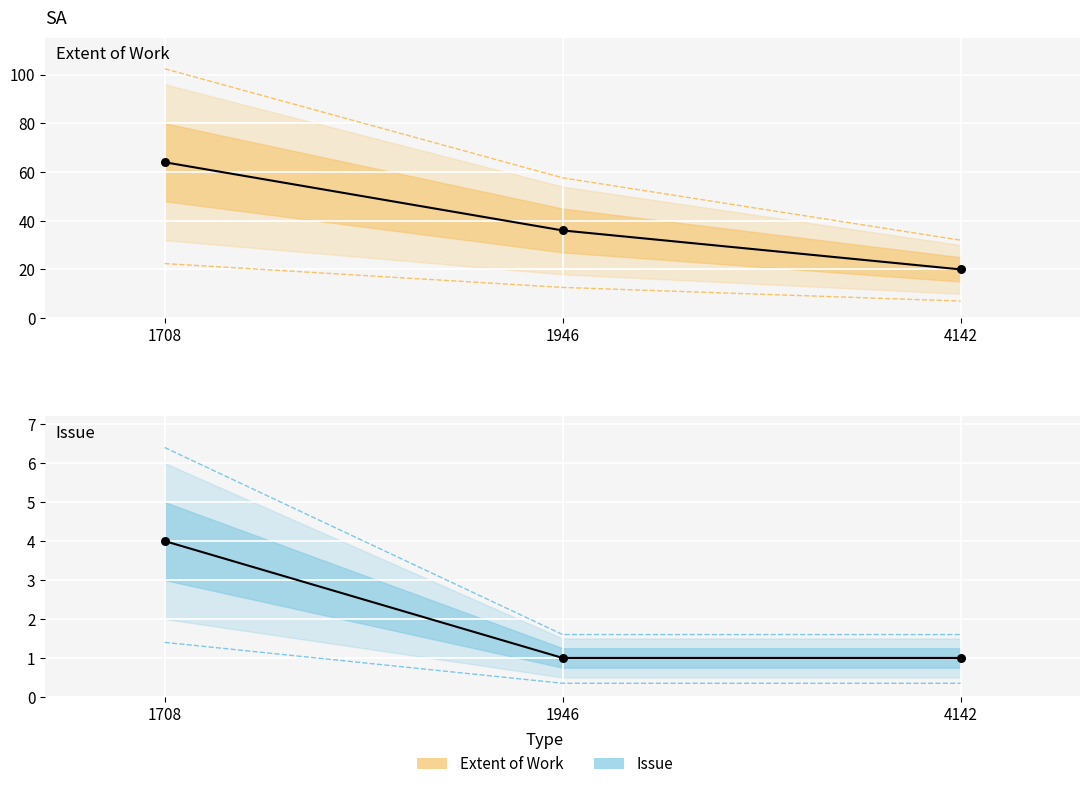

Which series contains the highest Y value?

Extent of Work